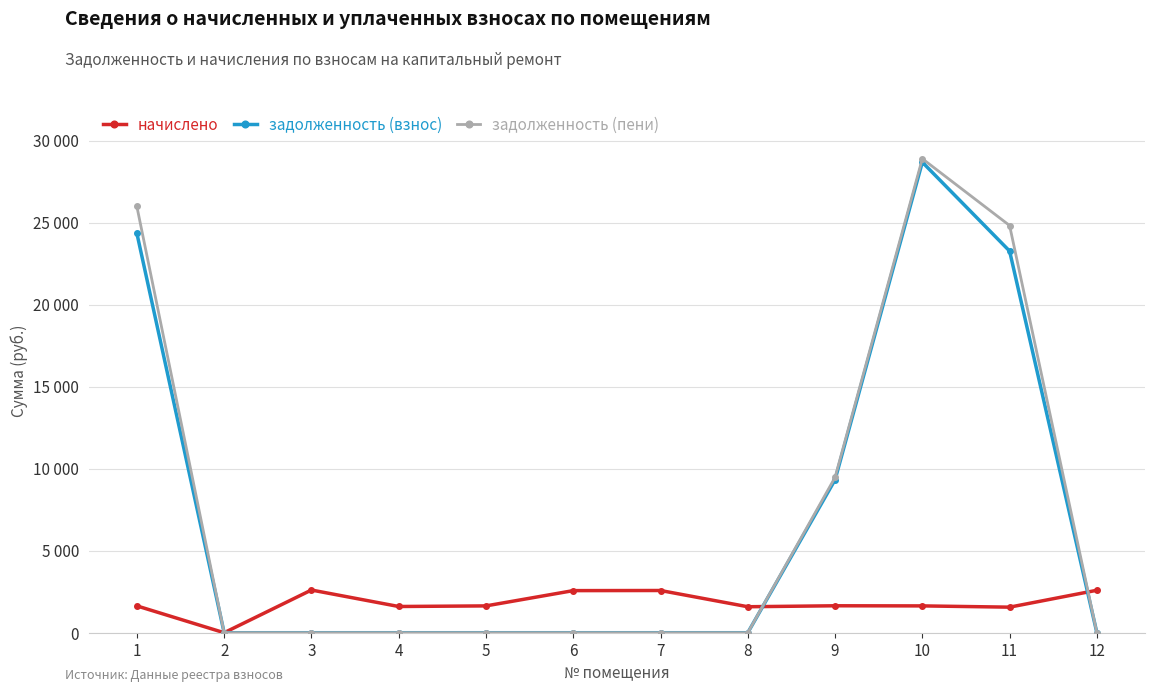

Where does the начислено series first go above 1635?

1